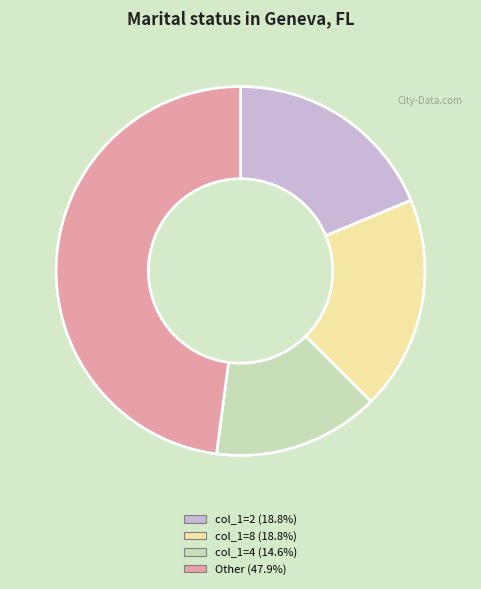

Is col_1=8 (18.8%) the majority of the pie?

No